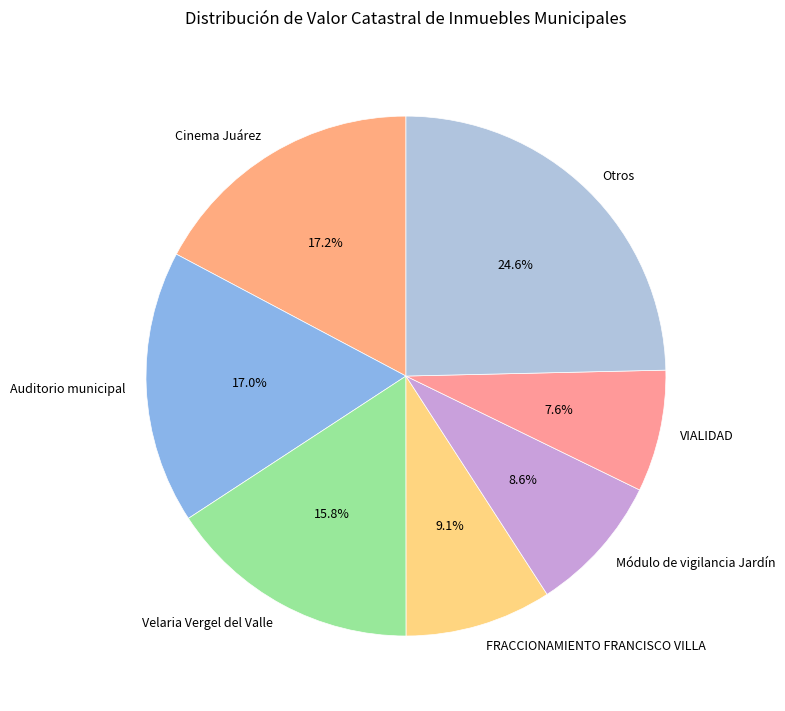

What percentage is NOT represented by Módulo de vigilancia Jardín?

91.4%